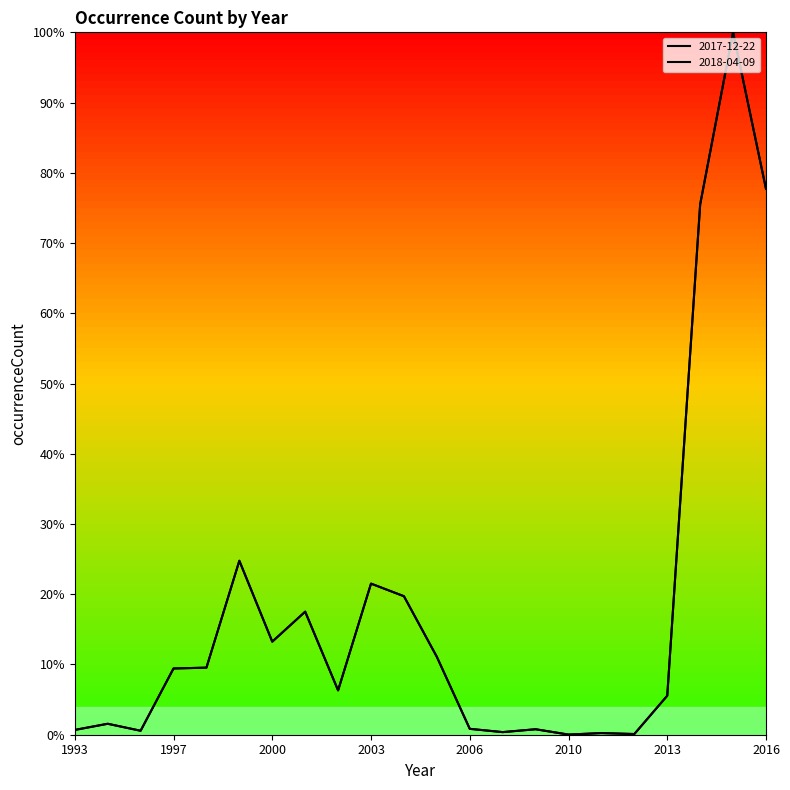

Is this an area chart (filled region under the line)?

No